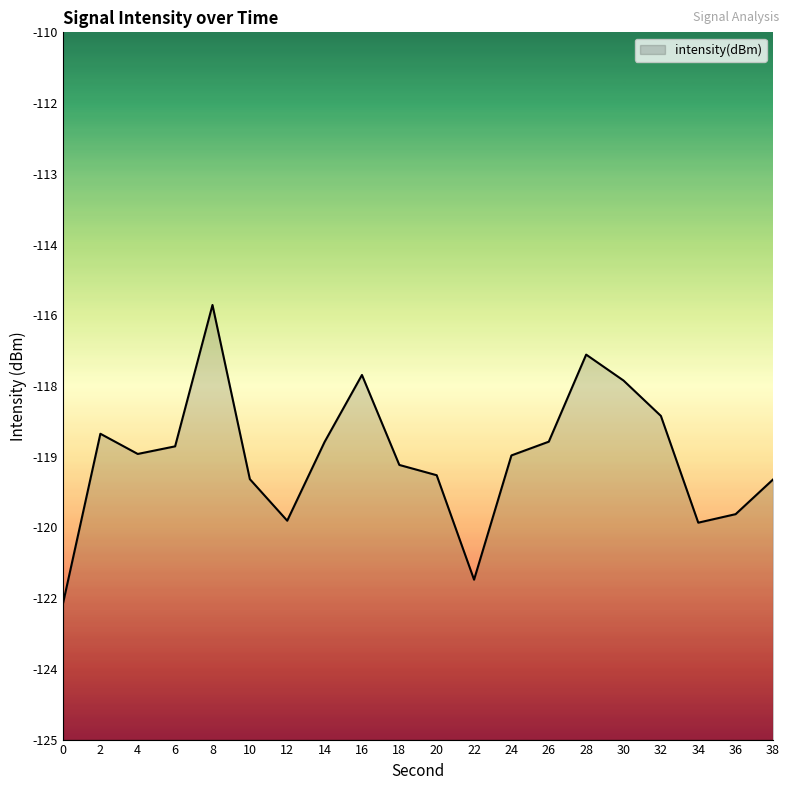

How many data points are less than -118?

16